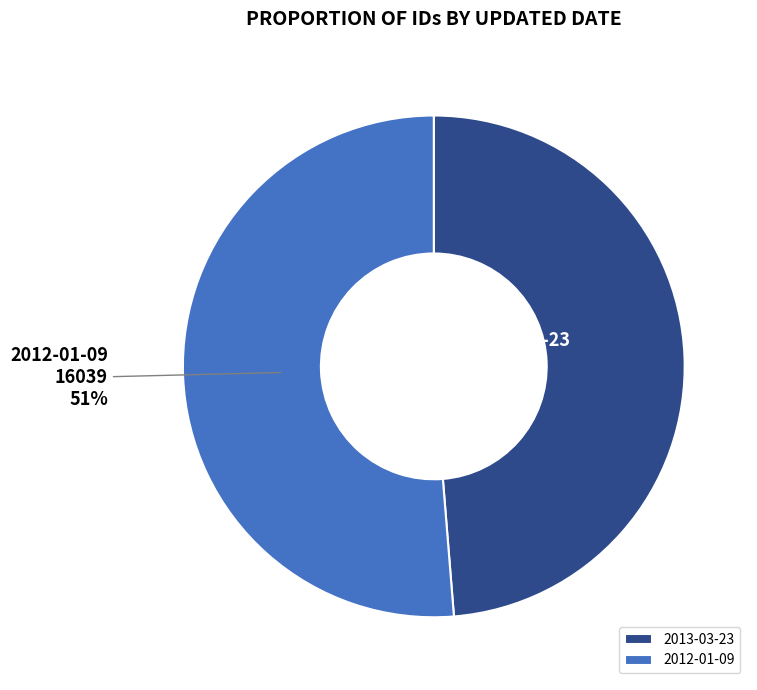

What is the largest slice in the pie chart?

2012-01-09